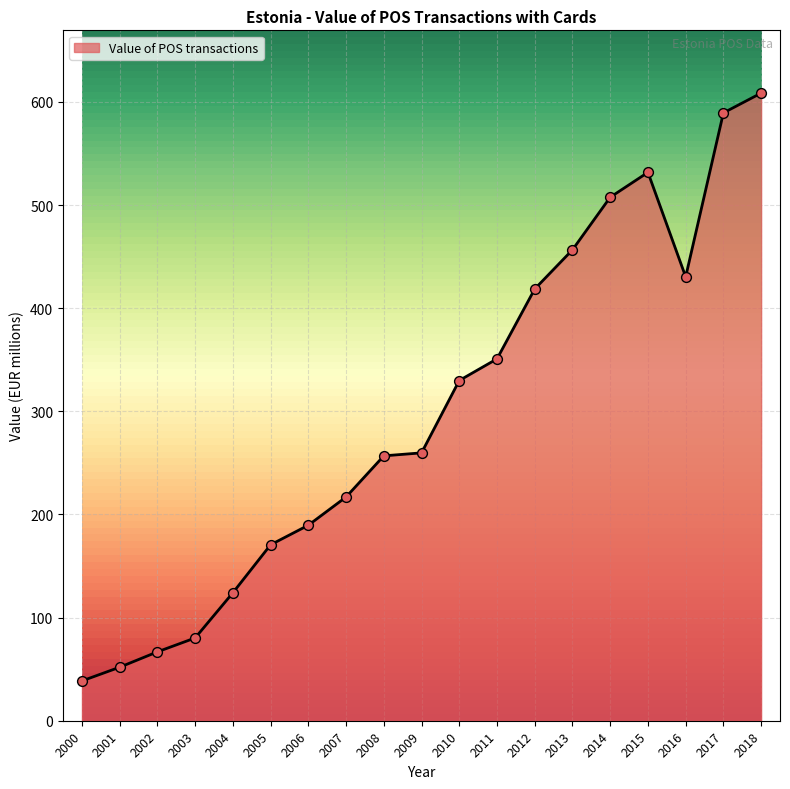

What is the change in value from 2001 to 2014?

+455.7